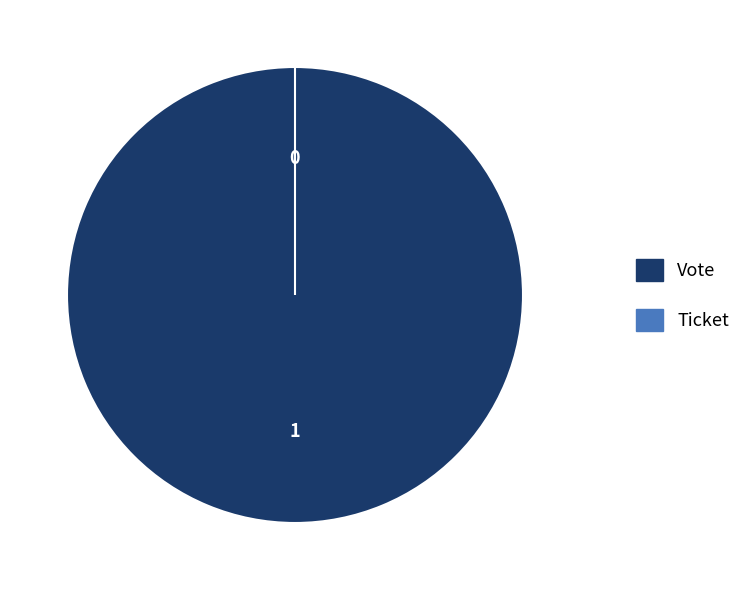

Which category accounts for the majority?

Vote